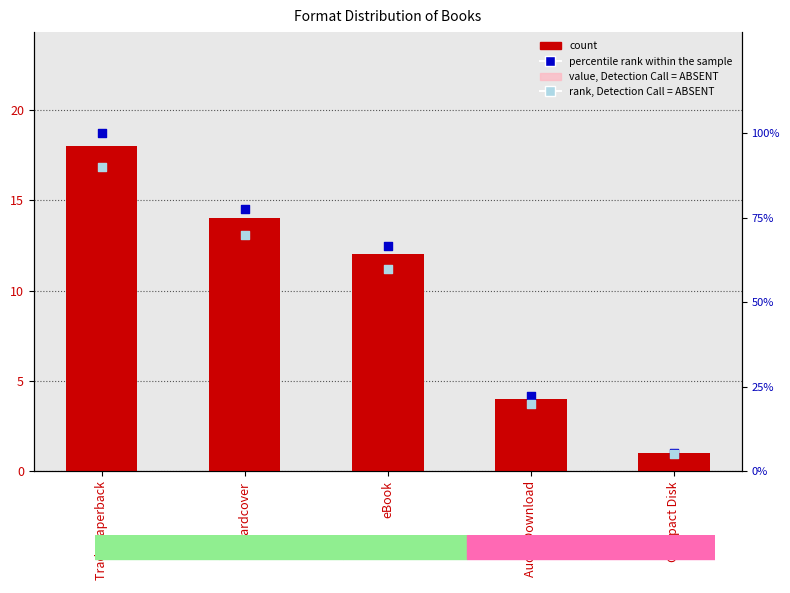

Which series has the largest Y range (max minus min)?

percentile rank within the sample